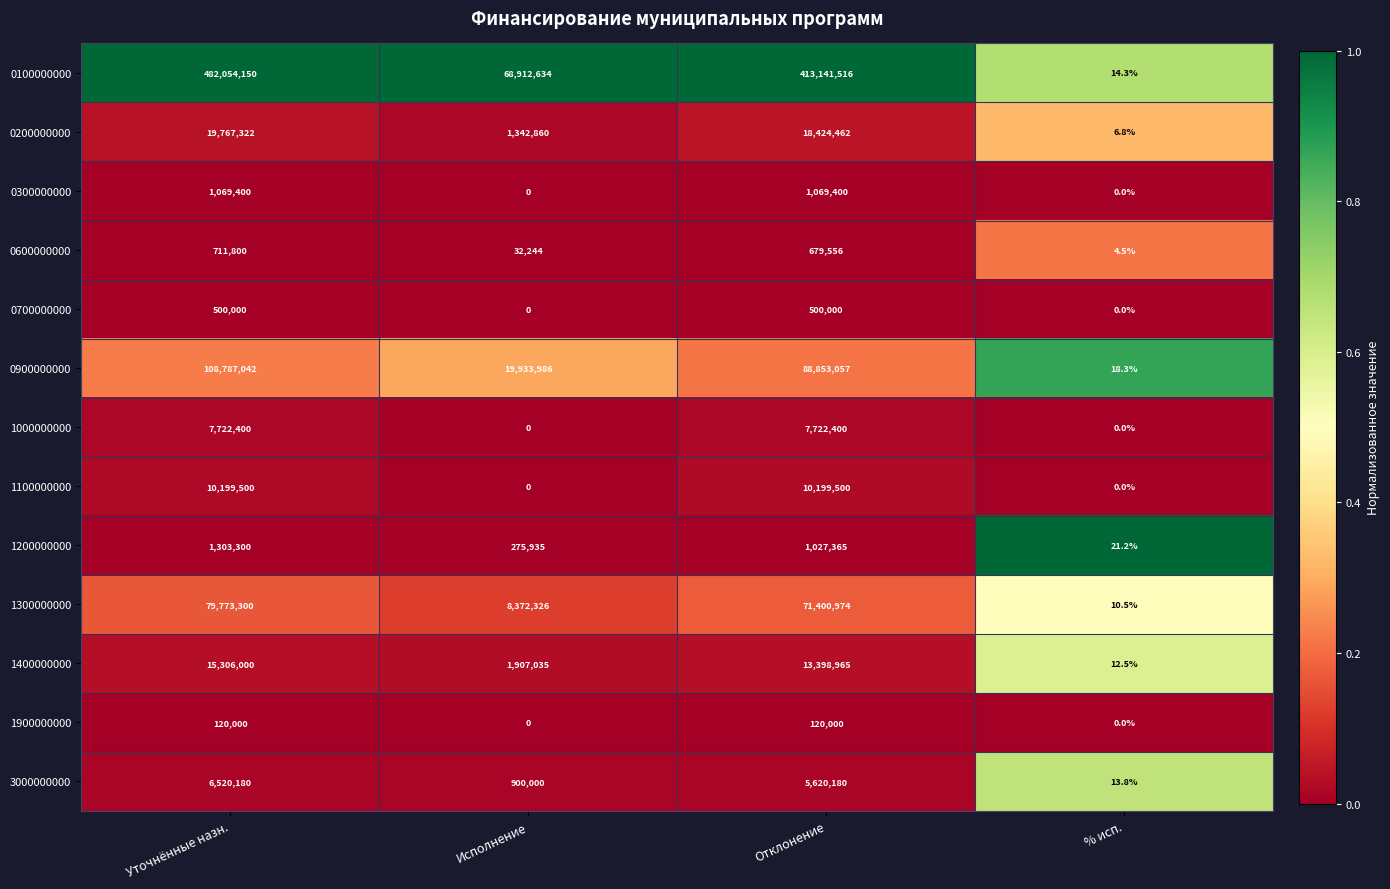

At how many categories does at least one series exceed 0?

4